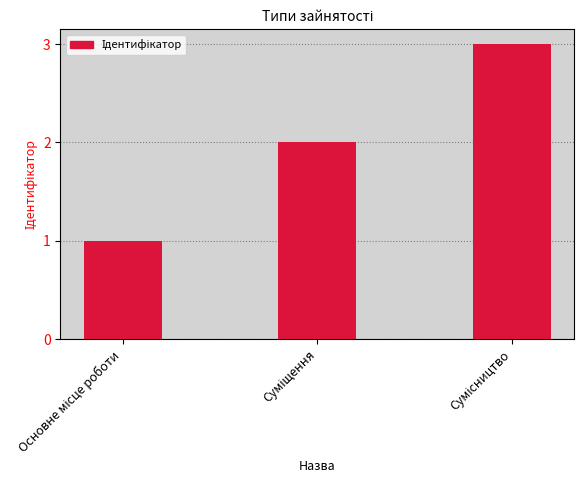

What is the maximum value shown in the chart?

3